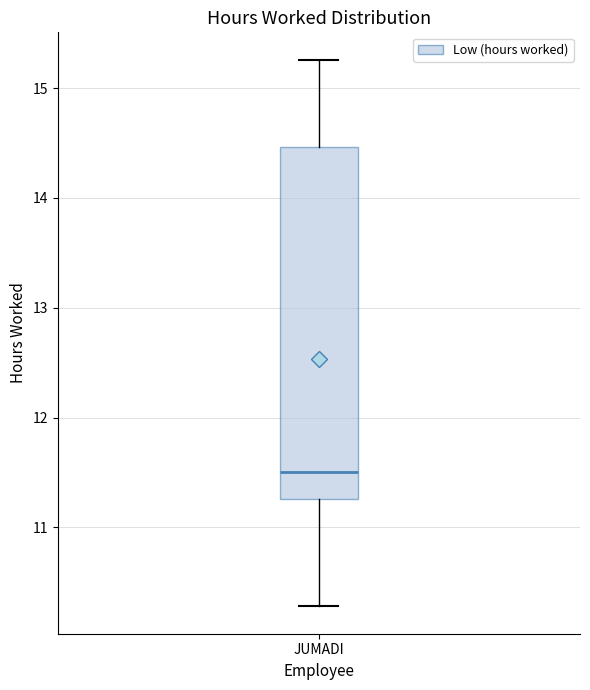

Read this box plot against the y-axis: the position of the median line, the range covered by the box, and the ends of both whiskers. The values are not printed on the chart, so give them approximately, as read against the axis.

median 11.5, box 11.3 to 14.5, whiskers 10.3 to 15.3